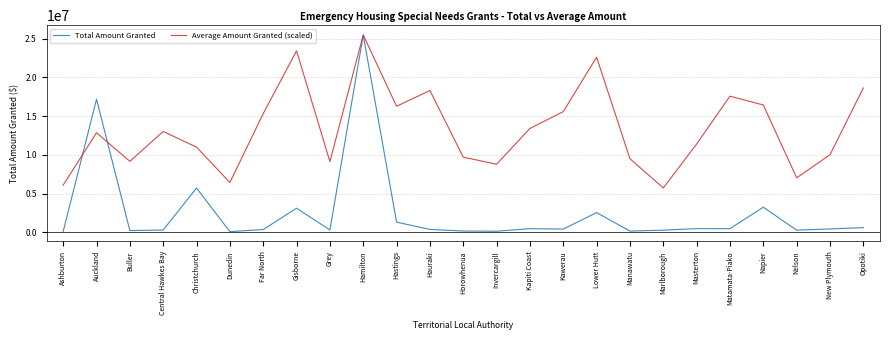

At which category is the sum across all series the highest?

Hamilton